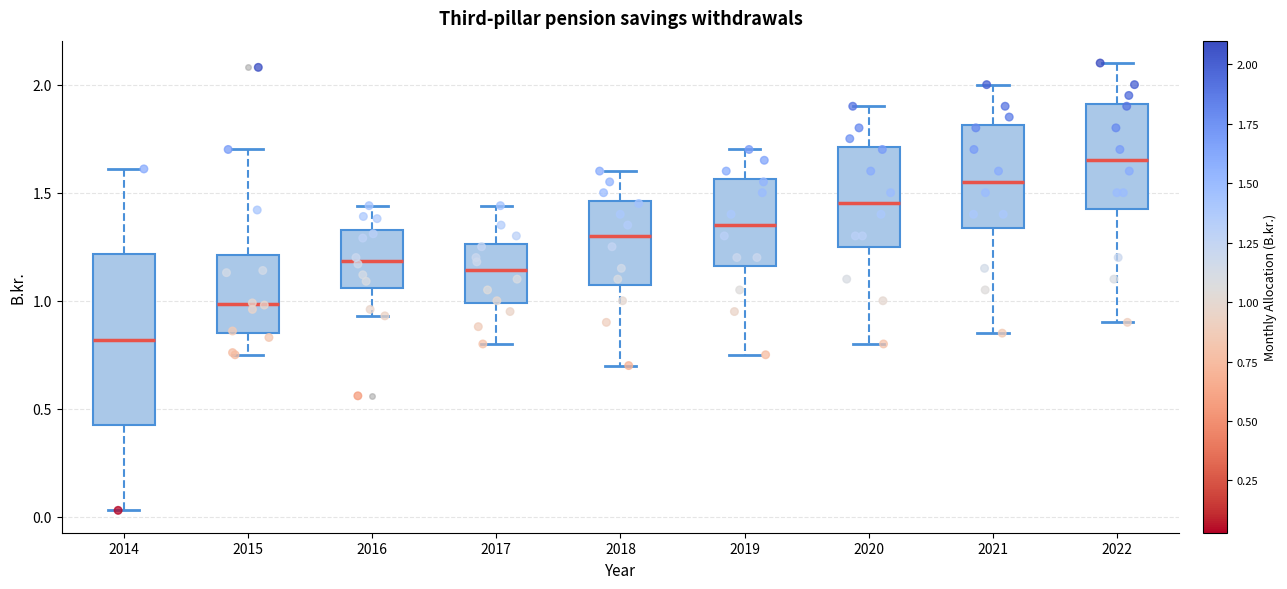

Which box has the lowest median line?

2014